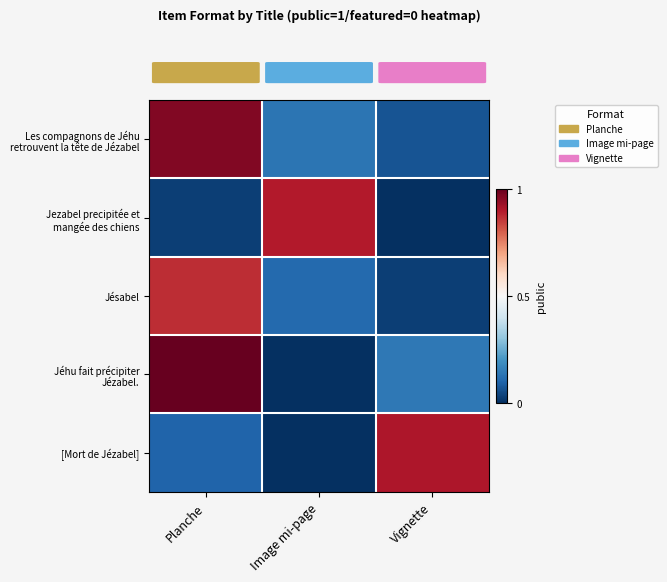

What is the total value across all series at Vignette?

1.1